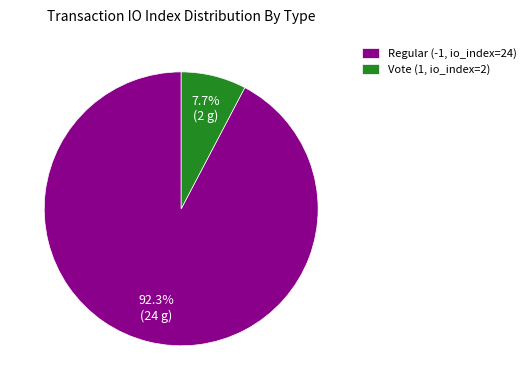

Which has a higher value, Regular (-1, io_index=24) or Vote (1, io_index=2)?

Regular (-1, io_index=24)